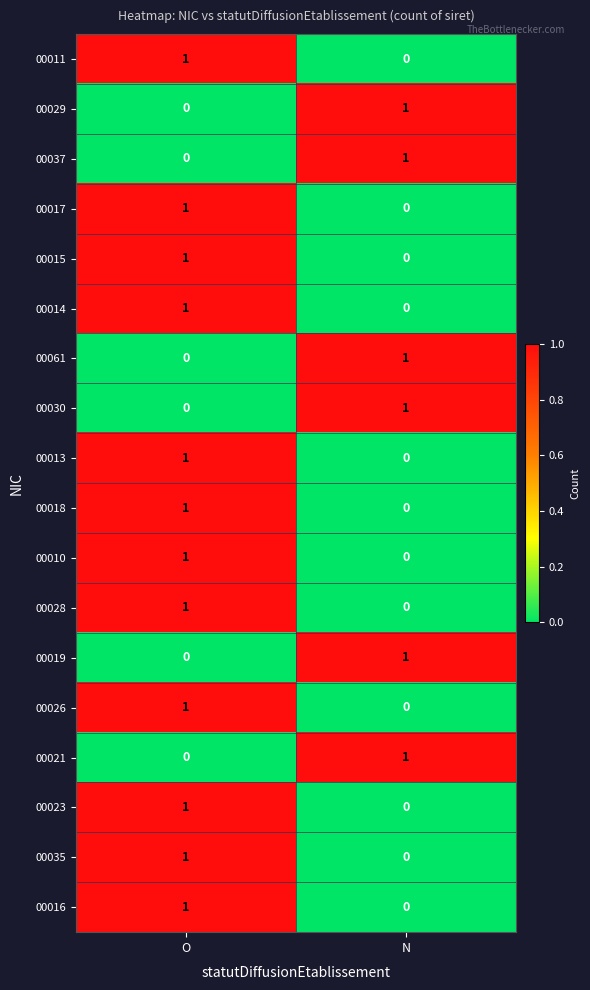

Rank the categories by 00021 value from highest to lowest.

N, O